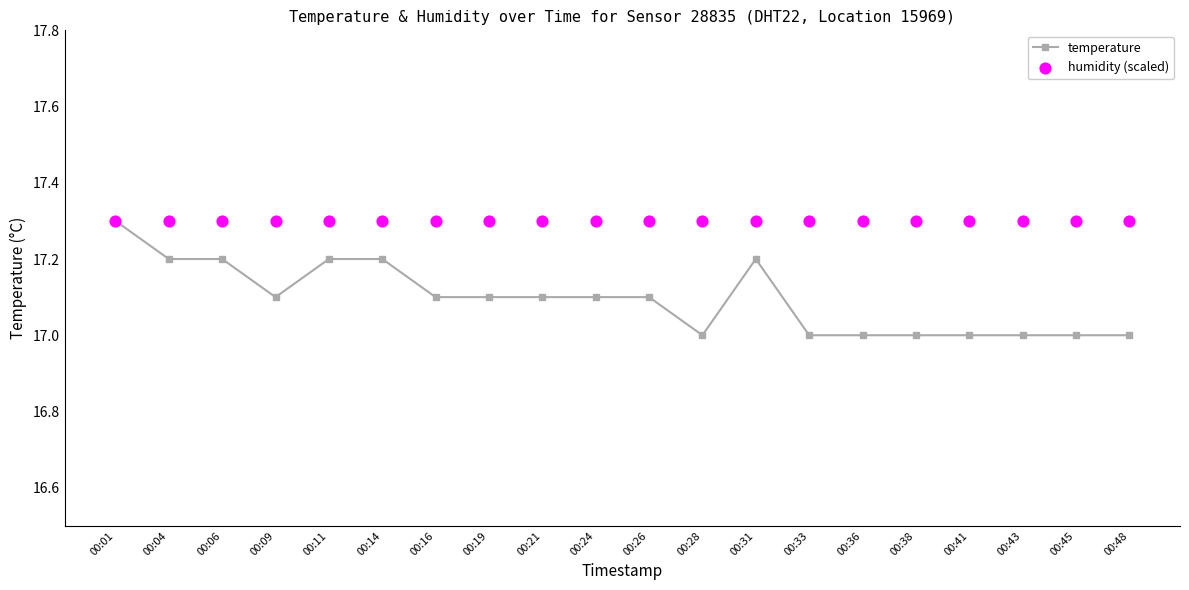

Is the value of temperature at 00:43 greater than the value of humidity (scaled) at 00:11?

No